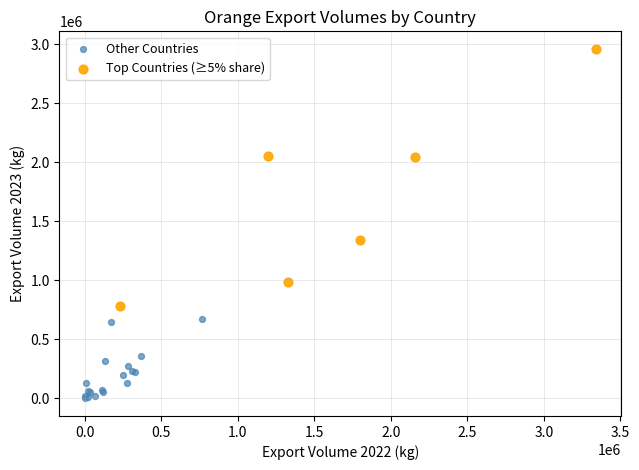

What are all the series names shown in the legend?

Other Countries, Top Countries (≥5% share)